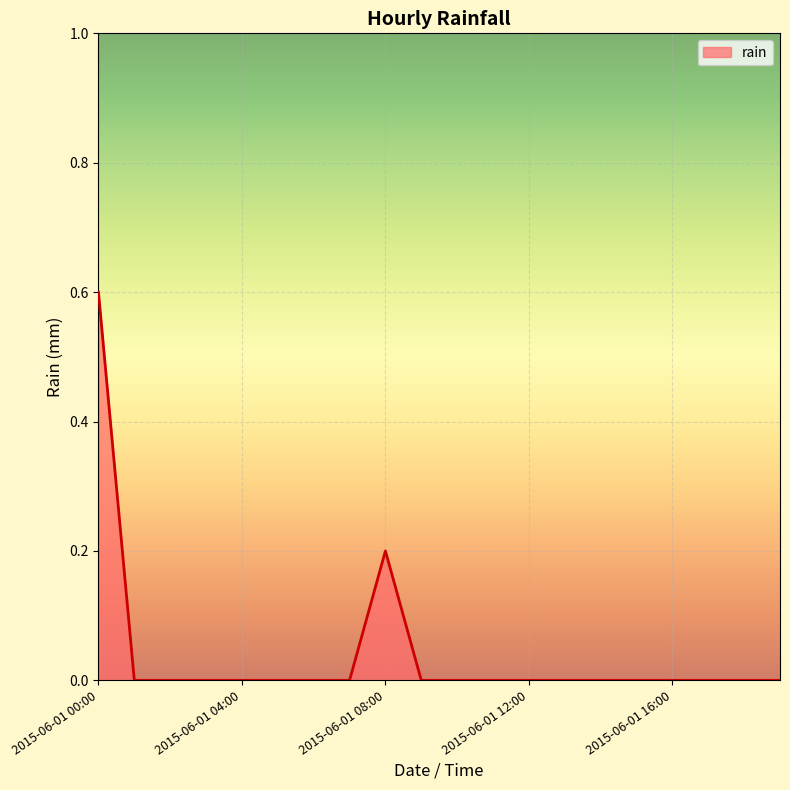

What is the greatest value displayed?

0.6